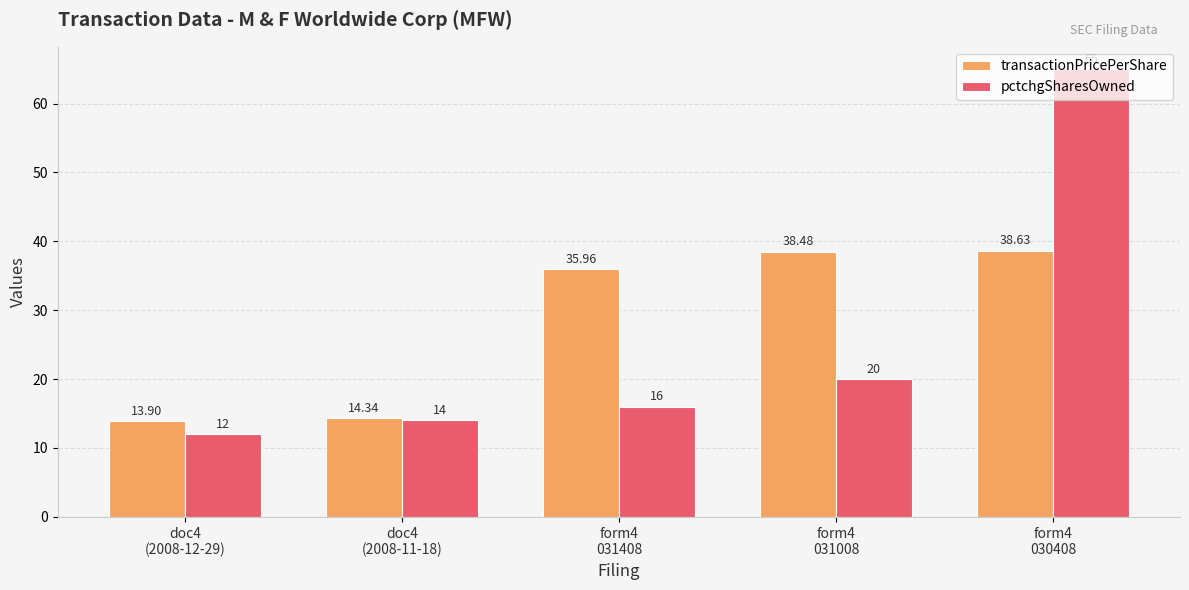

Does the chart contain stacked bars?

No